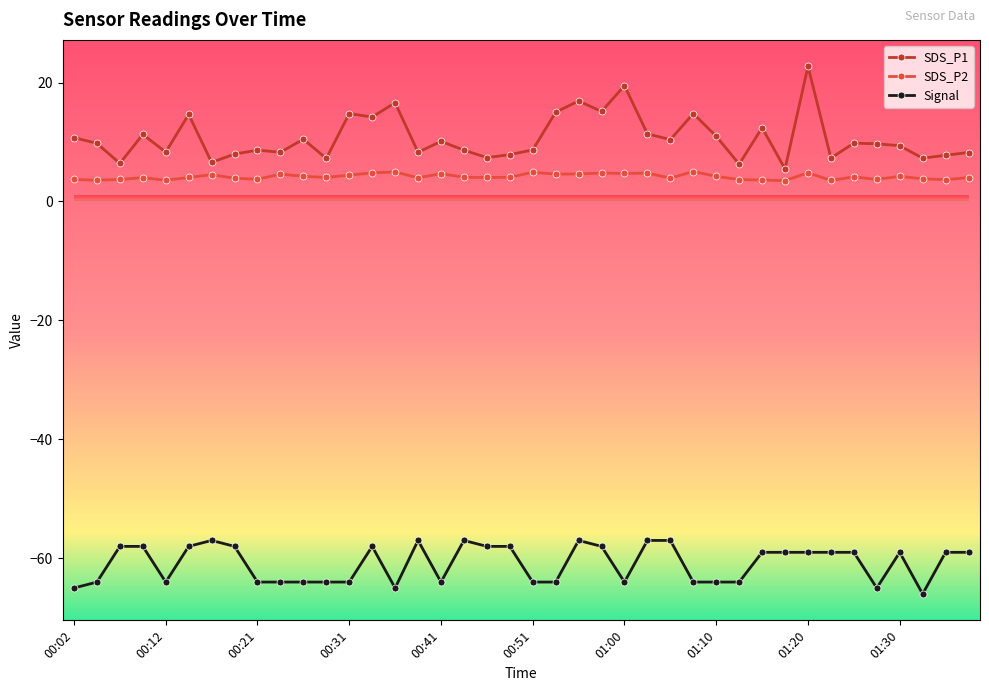

True or false: SDS_P2 and SDS_P1 intersect in this chart.

False